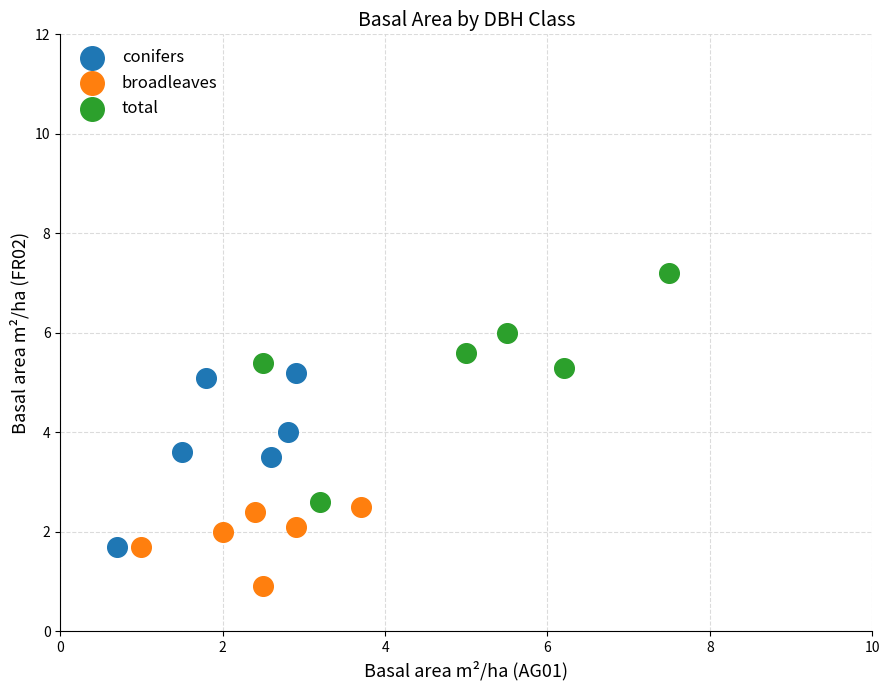

Which series contains the lowest Y value?

broadleaves